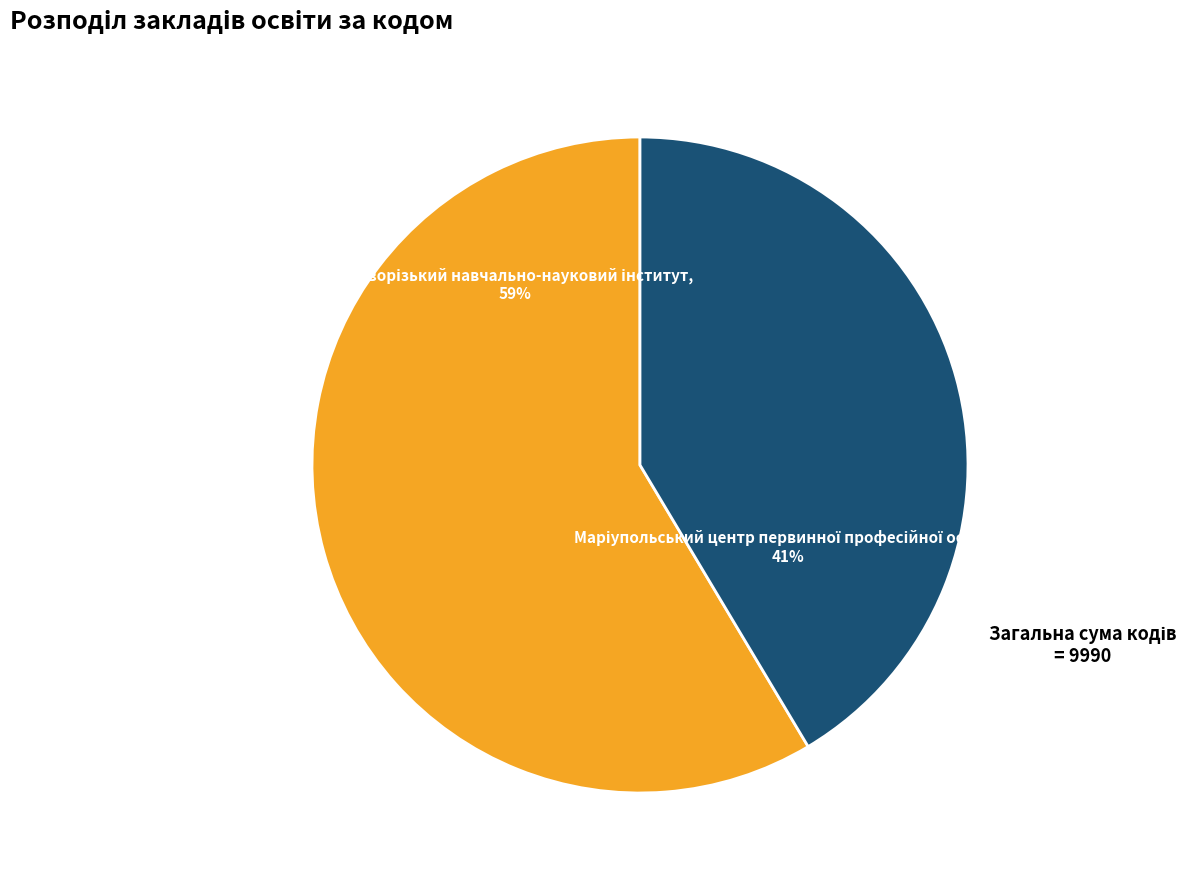

To the nearest percent, what is the average slice percentage?

50%